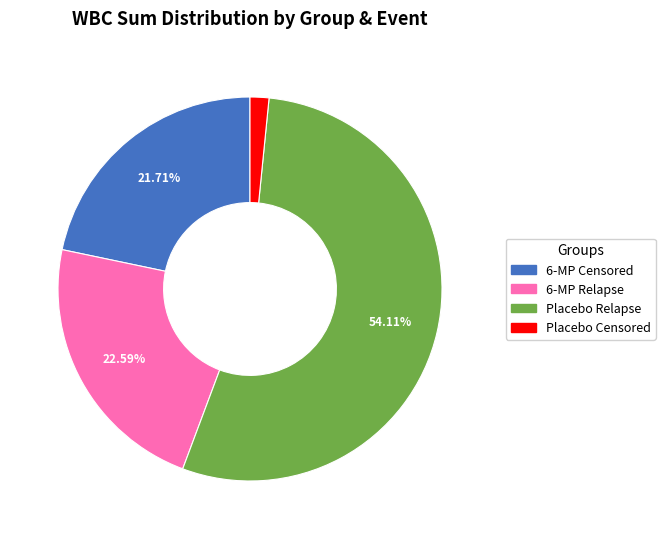

Does Placebo Censored represent more than half of the total?

No